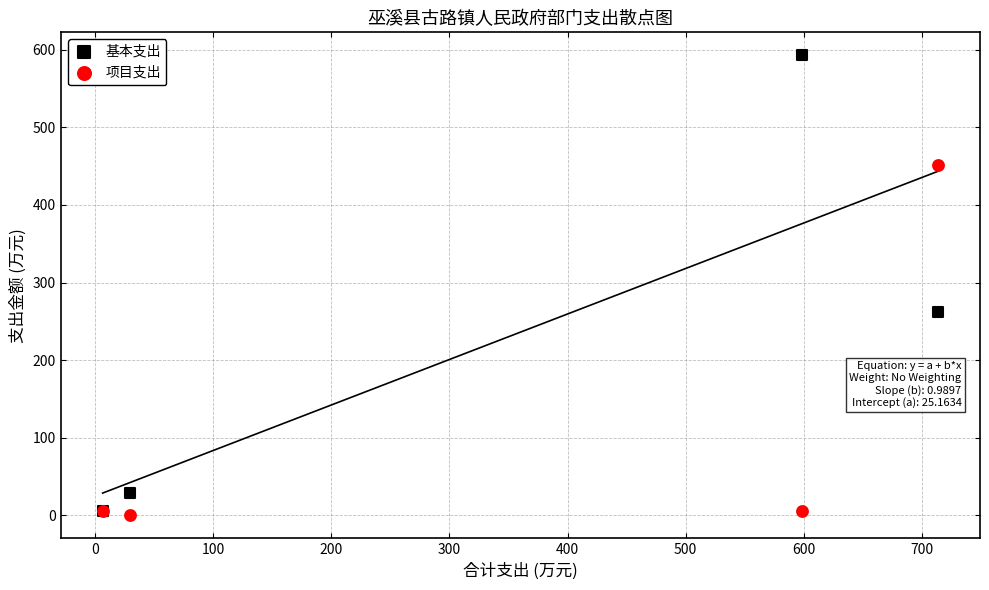

Which series reaches the minimum Y coordinate?

项目支出